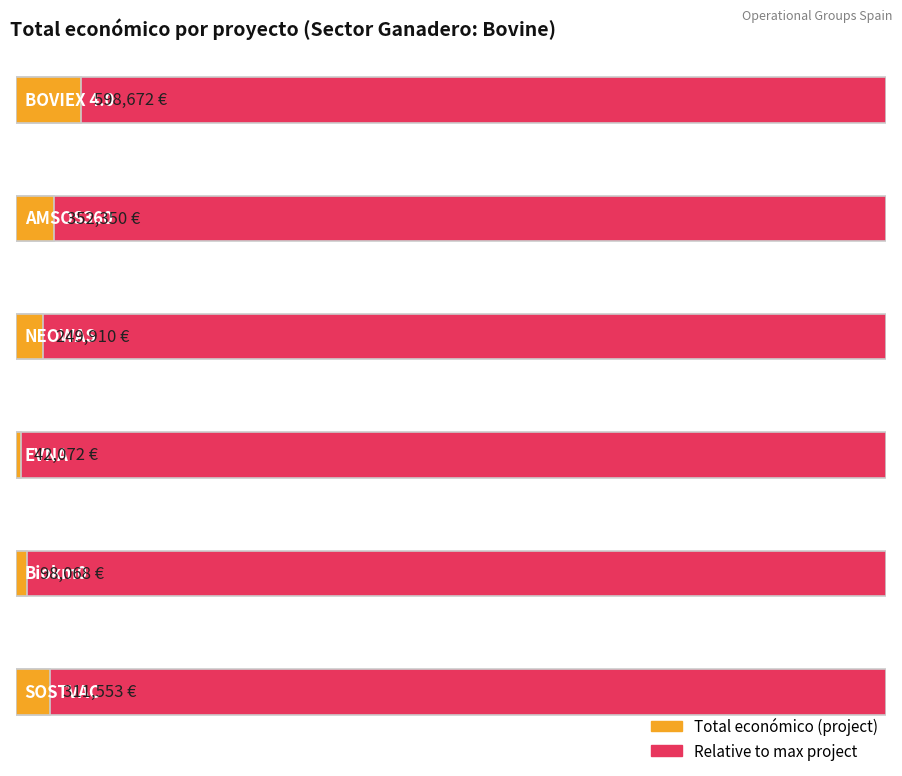

What is the approximate value at EVNA, to the nearest 100?

42100